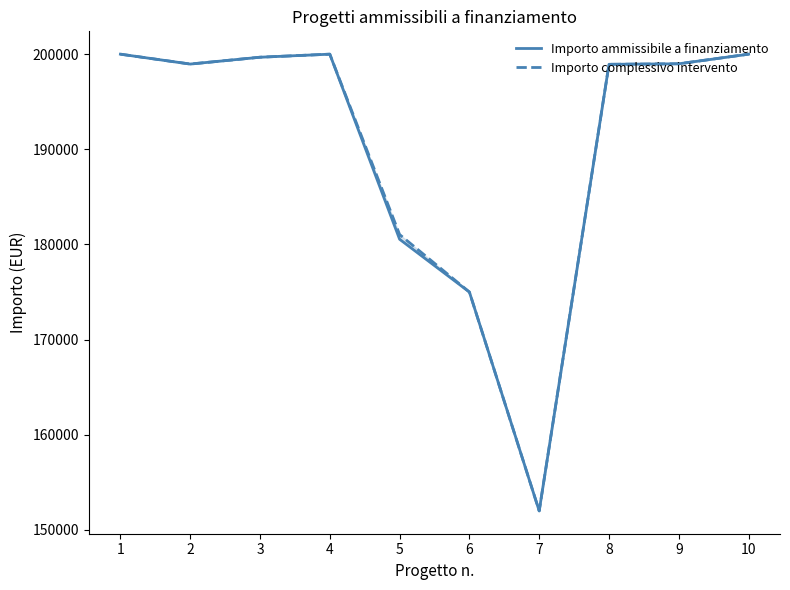

How many lines are shown in the chart?

2